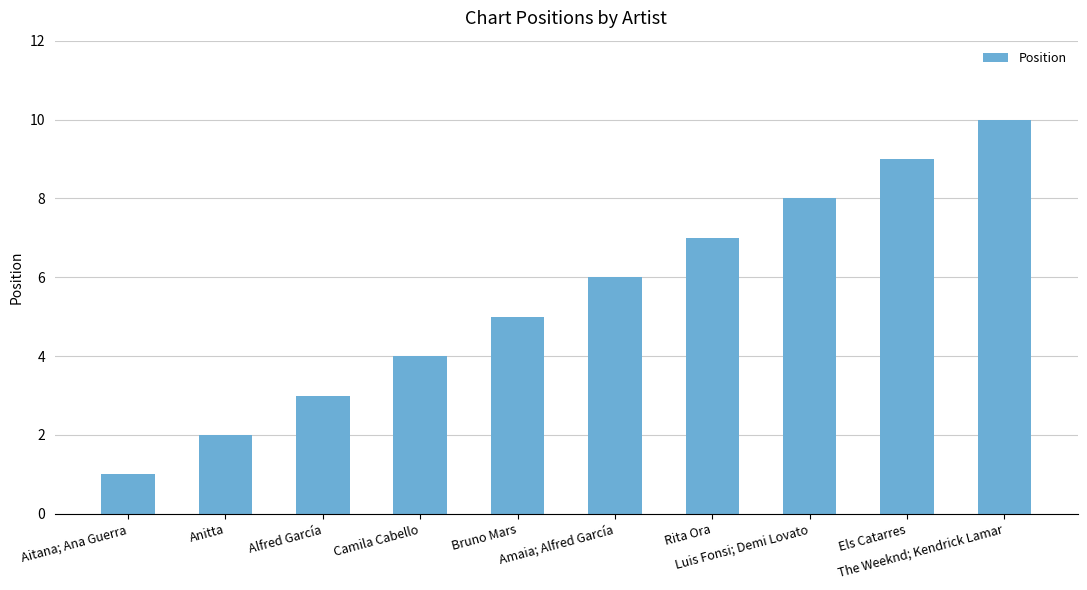

Does the chart contain stacked bars?

No